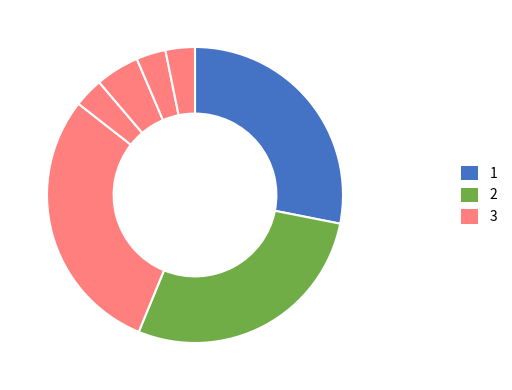

How many slices are in this pie chart?

7